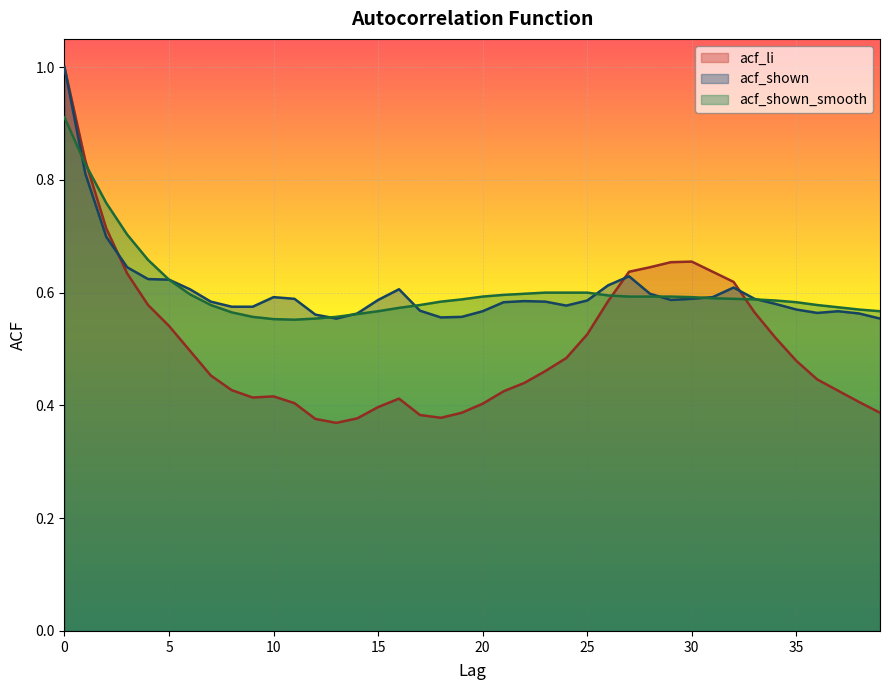

Which has a higher value, 33 or 35?

33